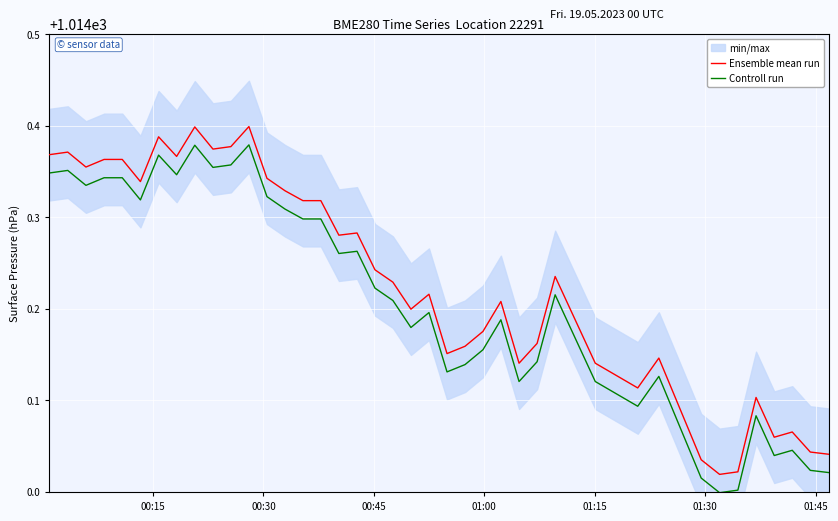

How many data points in Controll run are above 1014?

39